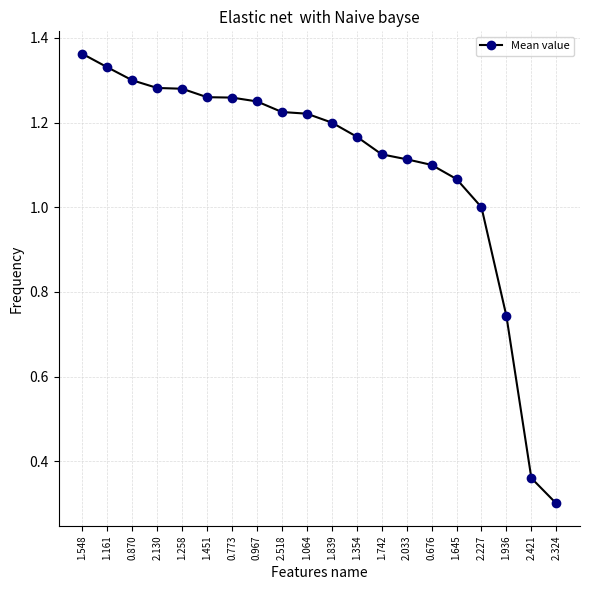

How many categories are shown in the chart?

20